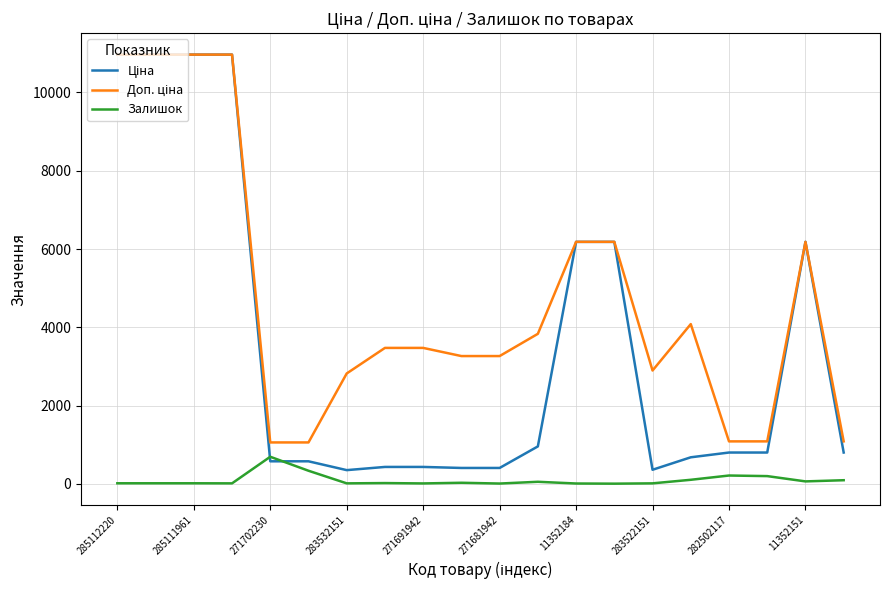

What is the greatest value displayed?

10964.4